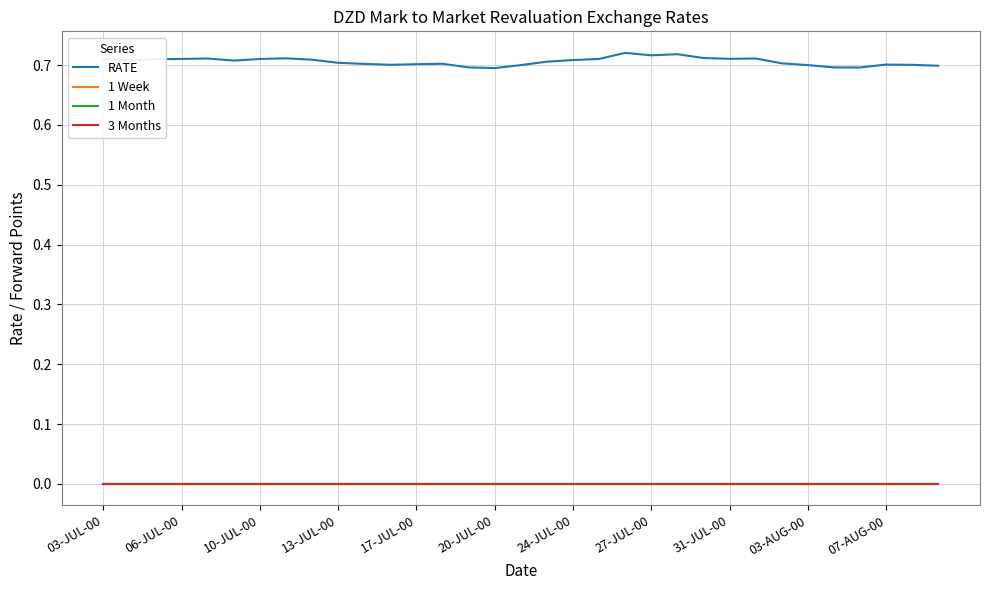

Does the chart display data point markers on the line(s)?

No